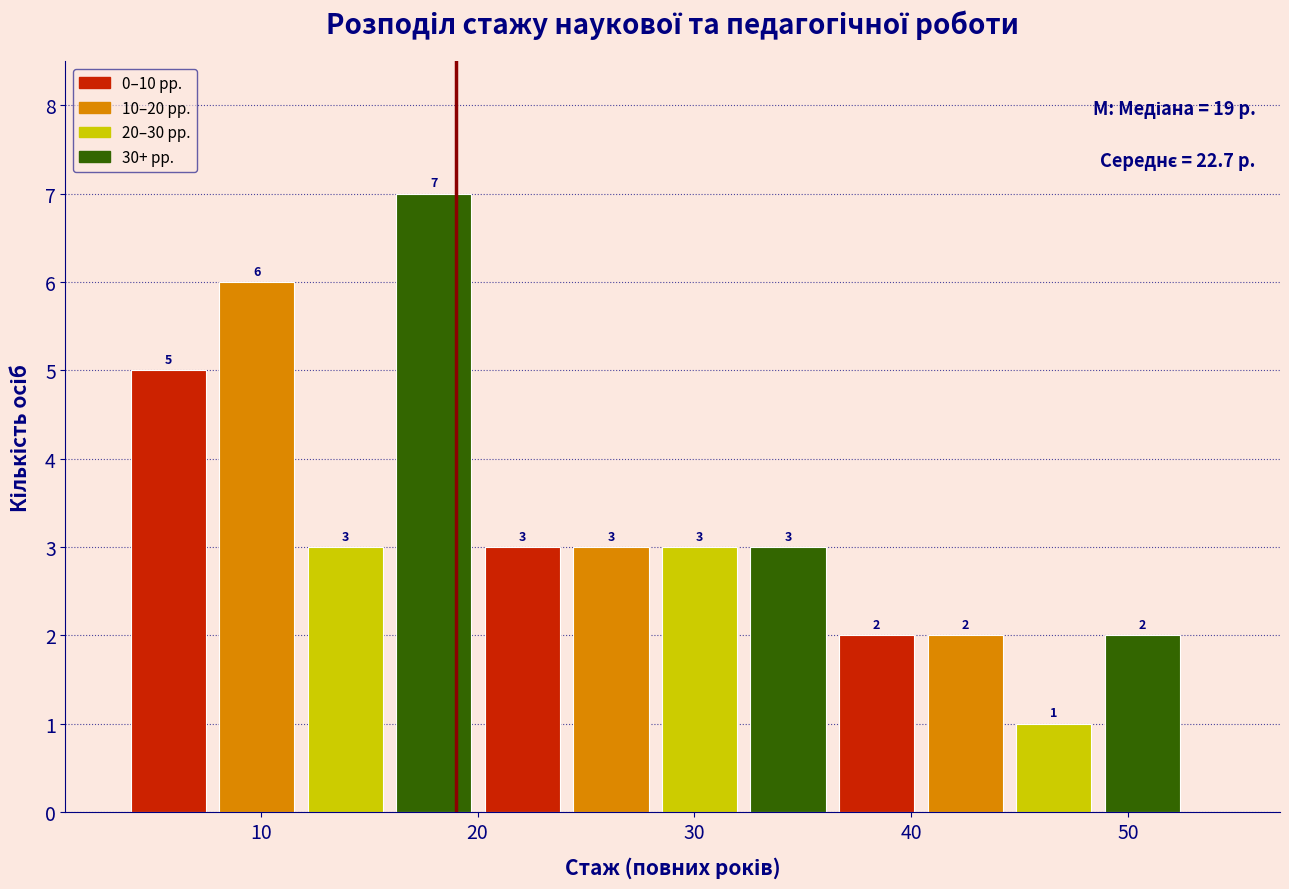

Reading left to right, list every bar in this chart as the range it spans on the x-axis followed by its height. The bar edges are not printed on the chart, so give them approximately, as read against the axis.

4 to 8: 5
8 to 12: 6
12 to 16: 3
16 to 20: 7
20 to 24: 3
24 to 29: 3
29 to 33: 3
33 to 37: 3
37 to 41: 2
41 to 45: 2
45 to 49: 1
49 to 53: 2